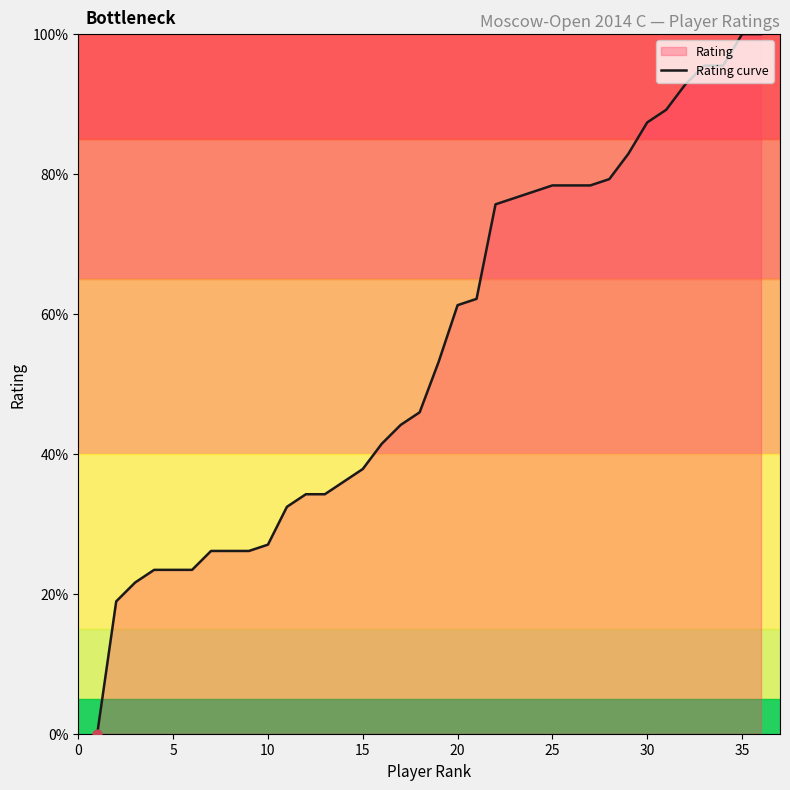

What is the difference between the maximum and minimum values?

100.0